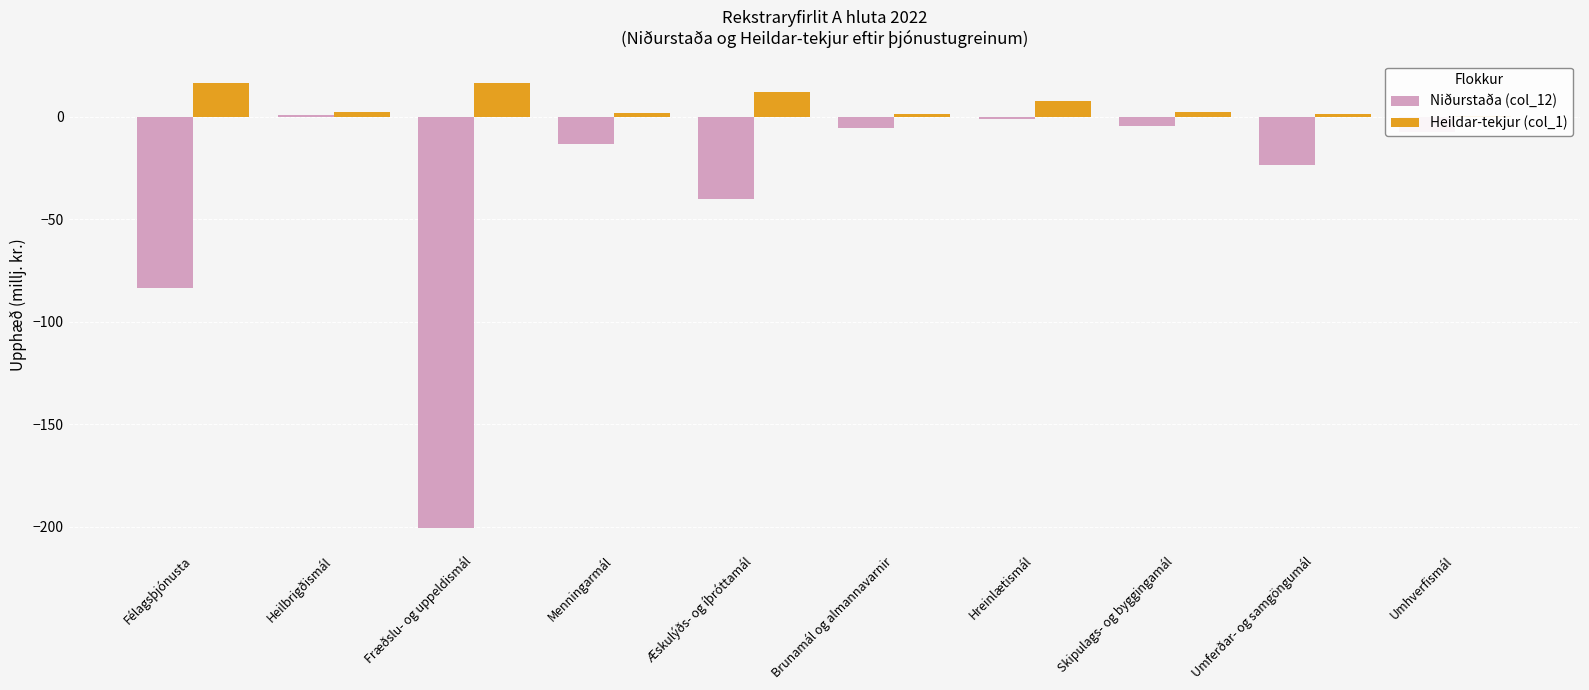

At which label does Heildar-tekjur (col_1) reach its peak?

Félagsþjónusta